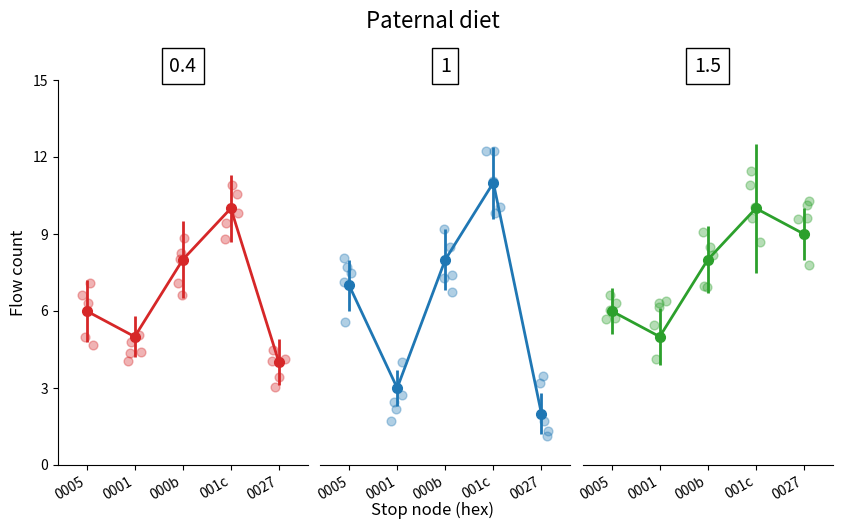

What is the total value across all series at 0027?

15